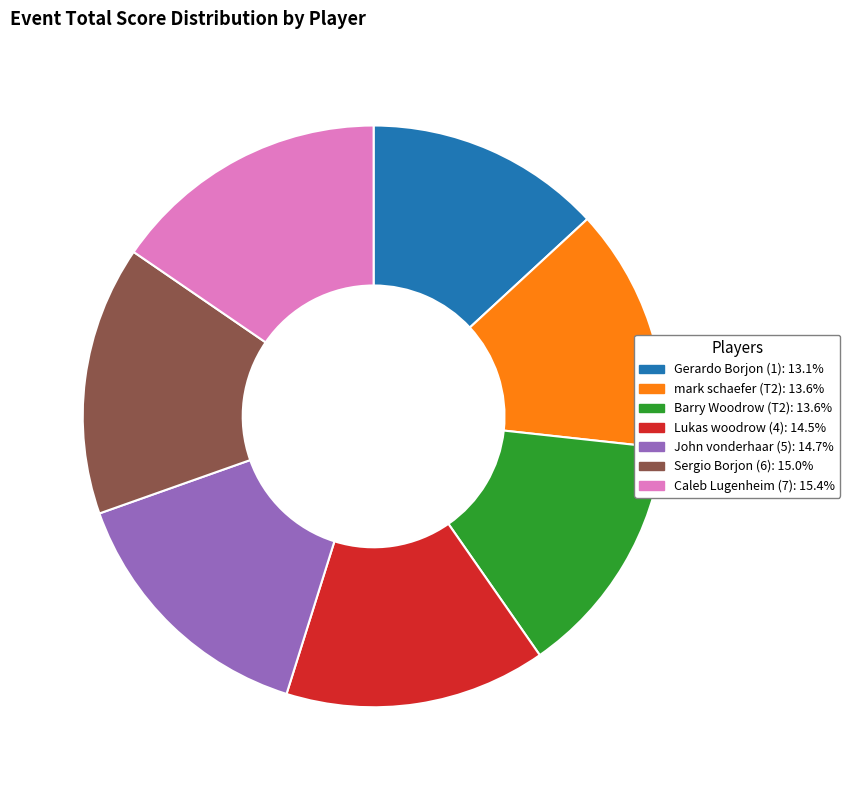

Is Lukas woodrow (4) the majority of the pie?

No